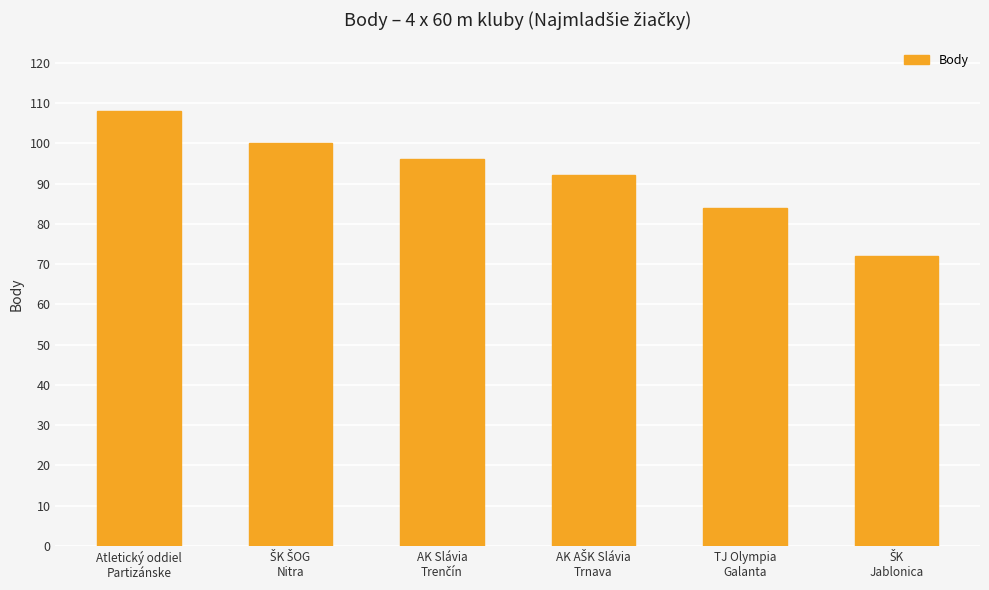

What is the value of the 4th bar from the left?

92